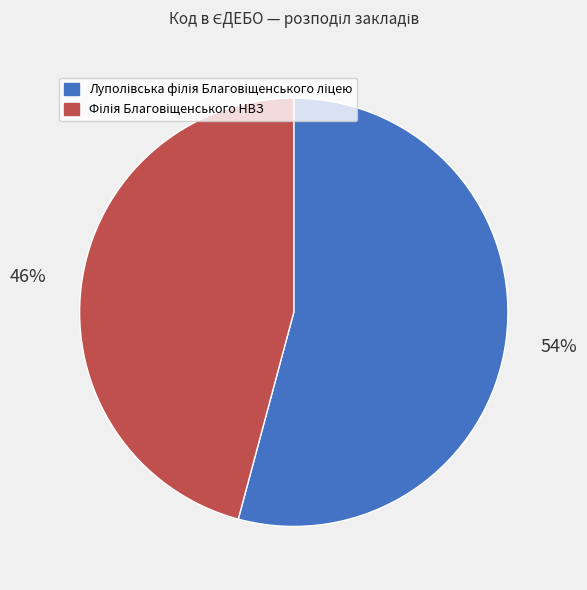

To the nearest percent, what is the average slice percentage?

50%